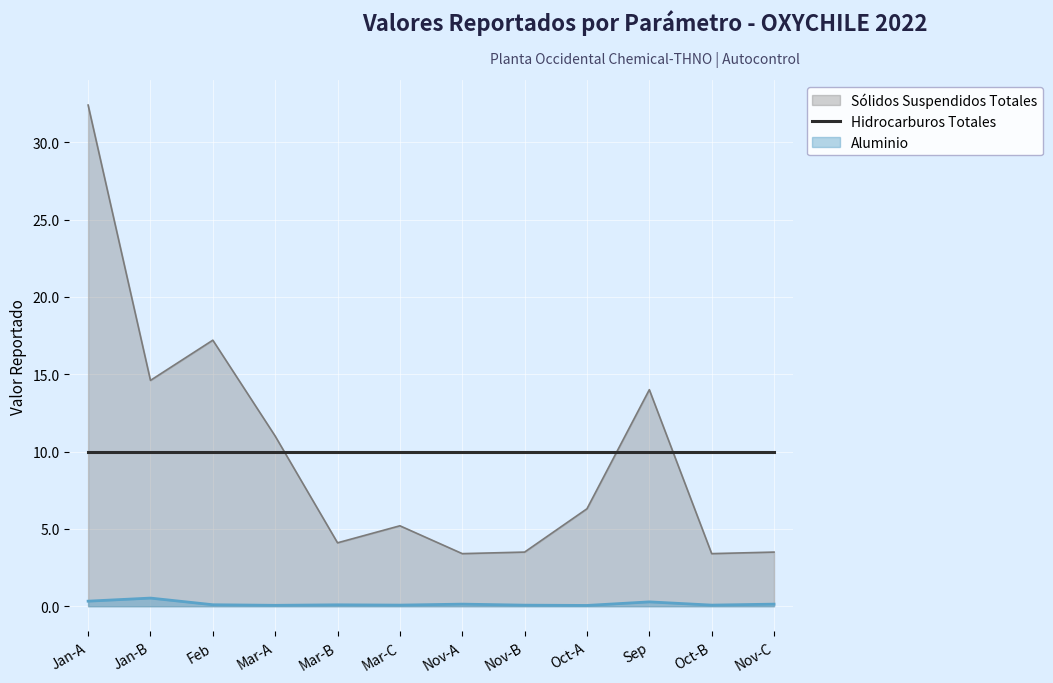

True or false: Aluminio and Hidrocarburos Totales intersect in this chart.

False